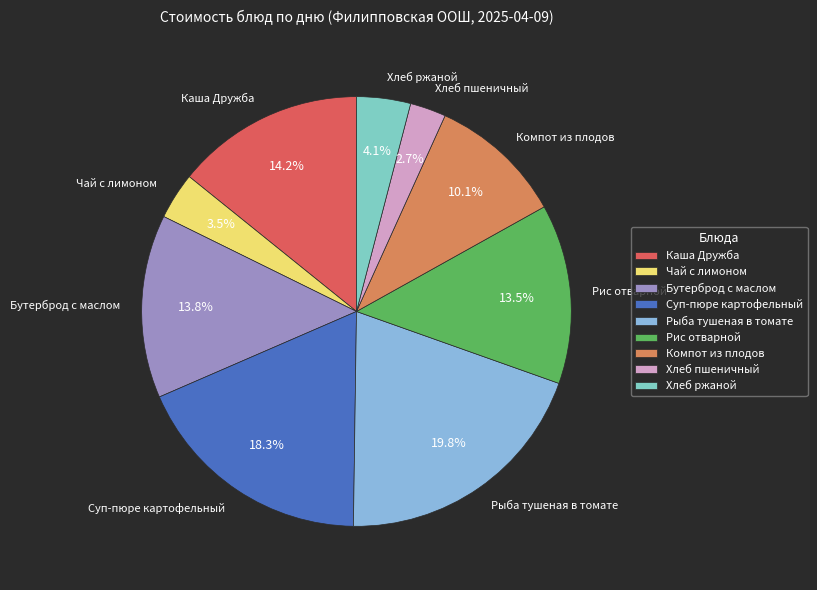

What portion of the pie excludes Рыба тушеная в томате?

80.2%